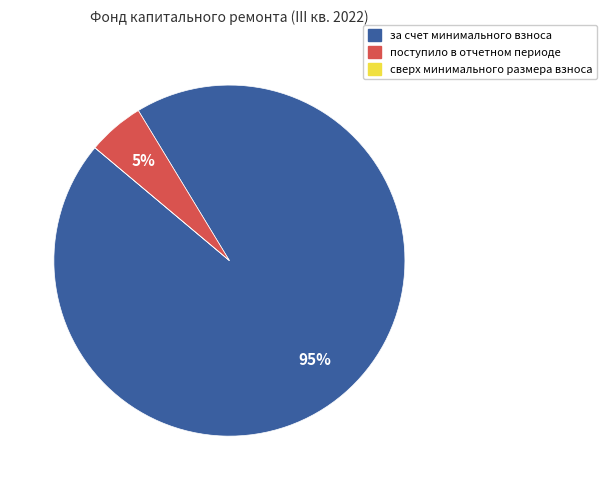

To the nearest percent, what portion does за счет минимального взноса represent?

95%